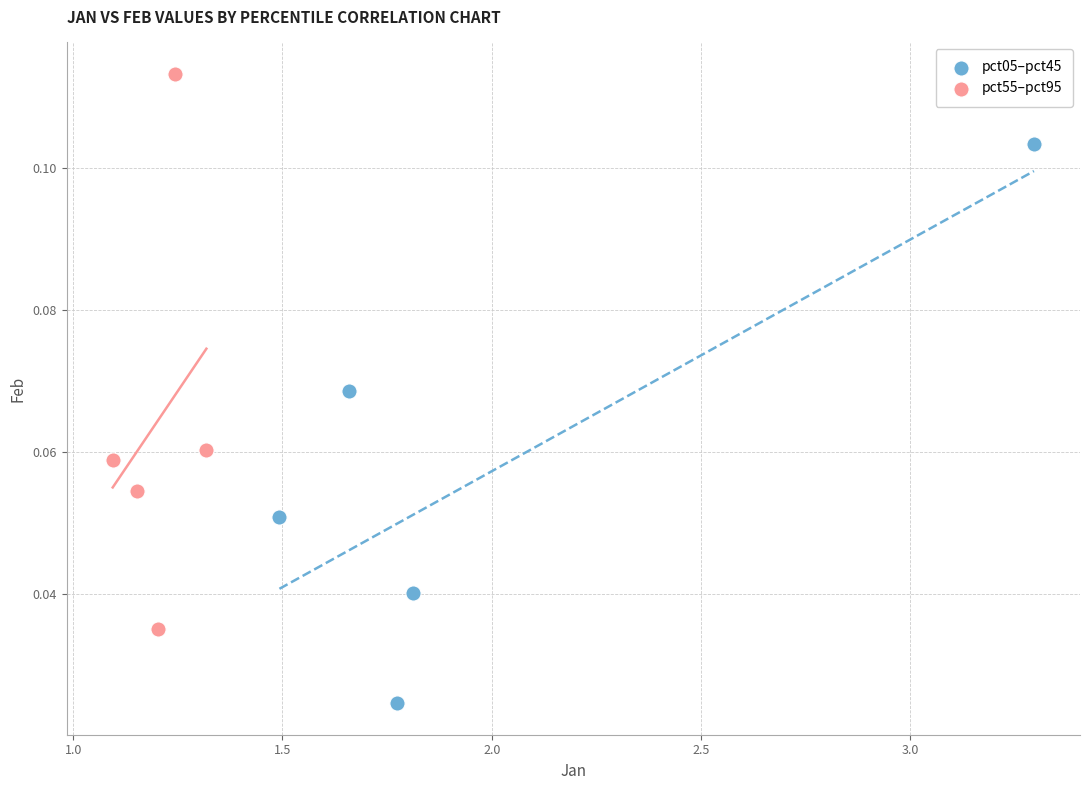

What are all the series names shown in the legend?

pct05–pct45, pct55–pct95